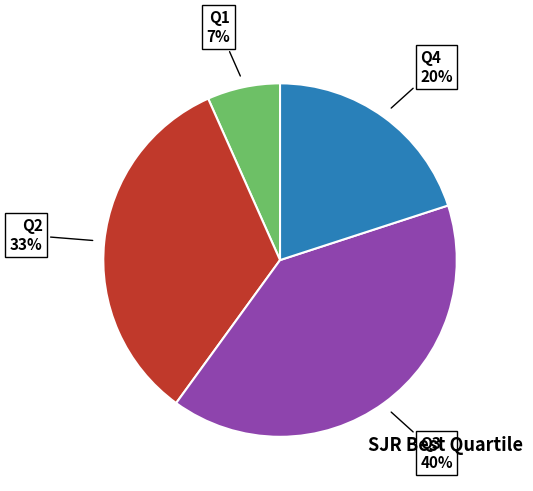

Is there a majority slice in this chart?

No